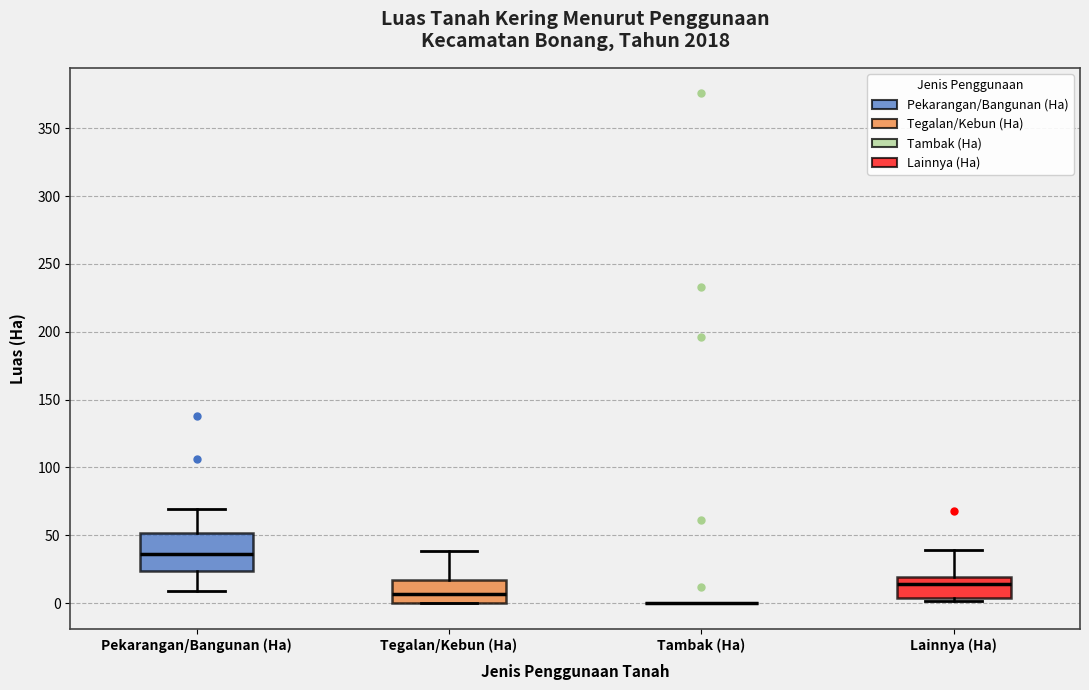

Reading left to right, transcribe this box plot: for each box, give where its median line is, the range the box spans, and where its two whiskers end, as read against the y-axis. The values are not printed on the chart, so give them approximately, as read against the axis.

Pekarangan/Bangunan (Ha): median 35, box 25 to 50, whiskers 10 to 70
Tegalan/Kebun (Ha): median 5, box 0 to 15, whiskers 0 to 40
Tambak (Ha): box collapsed to a line at 0, whiskers 0 to 0
Lainnya (Ha): median 15, box 5 to 20, whiskers 0 to 40